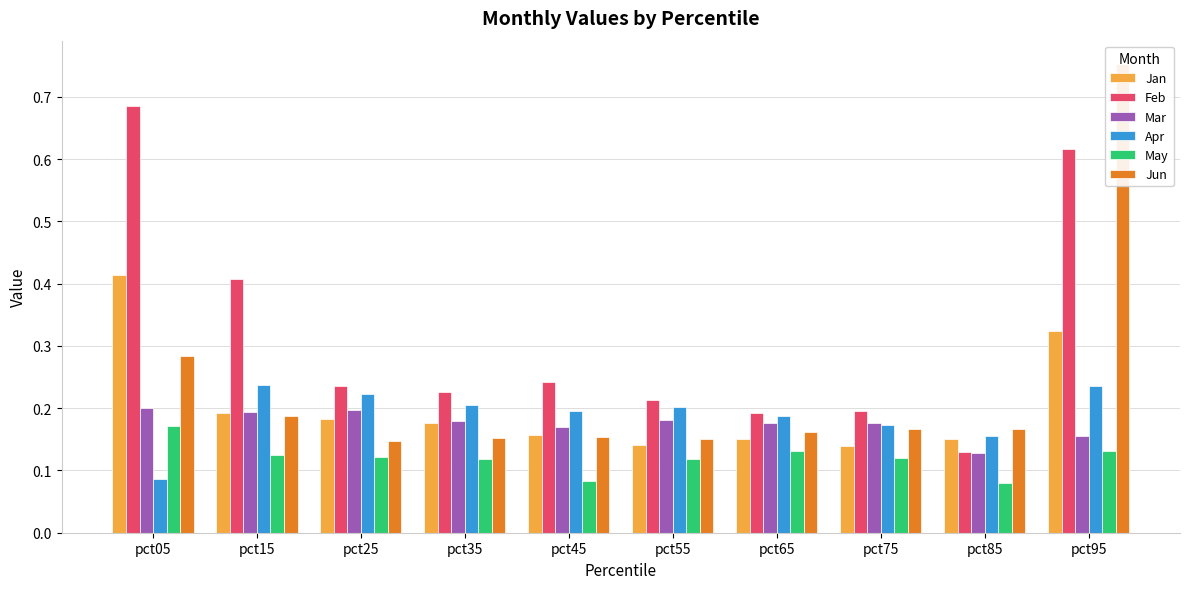

The Mar series shows 0.3 at pct05. True or false?

False